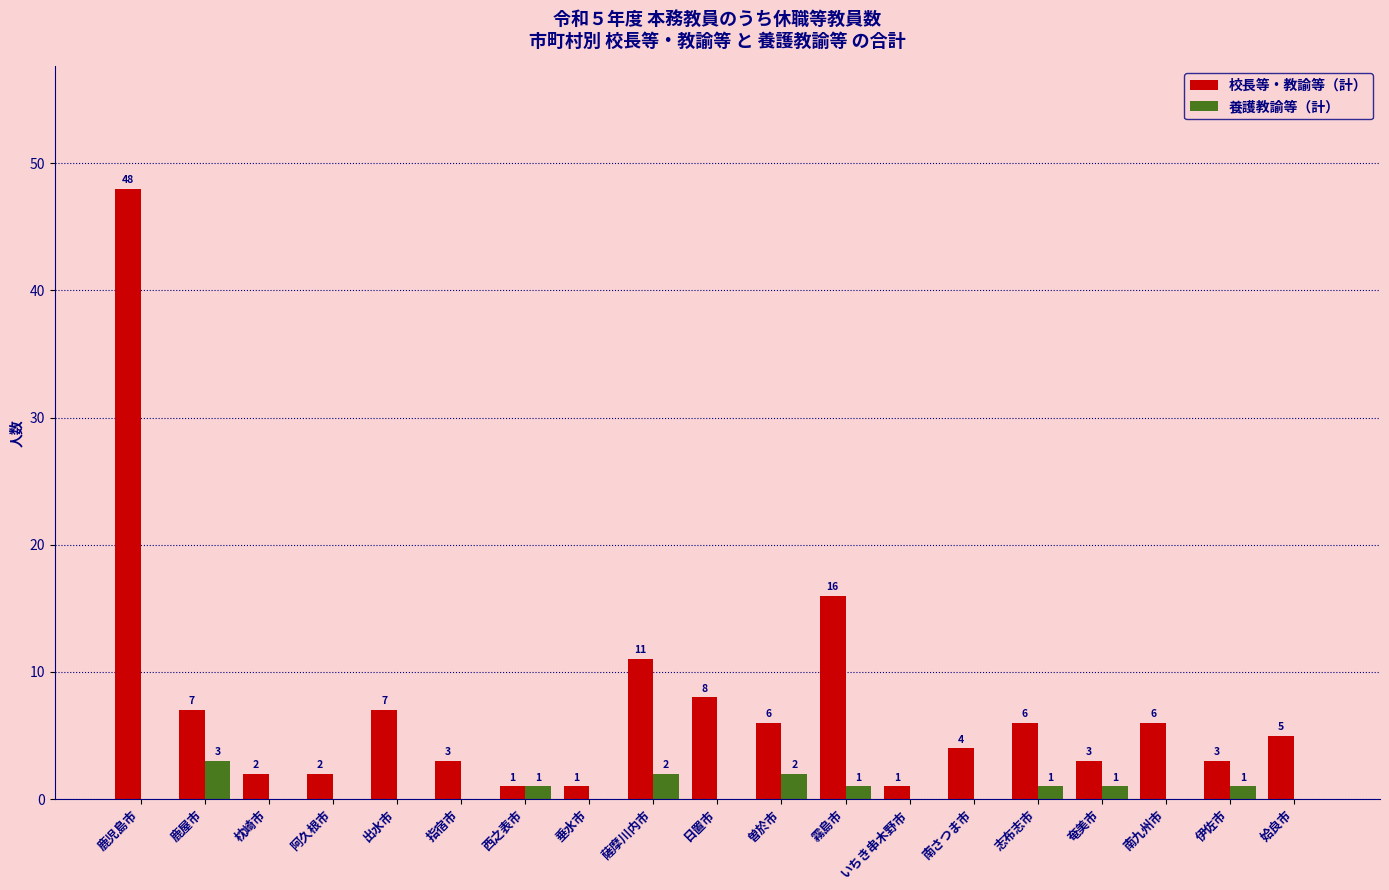

At which category is the sum across all series the highest?

鹿児島市